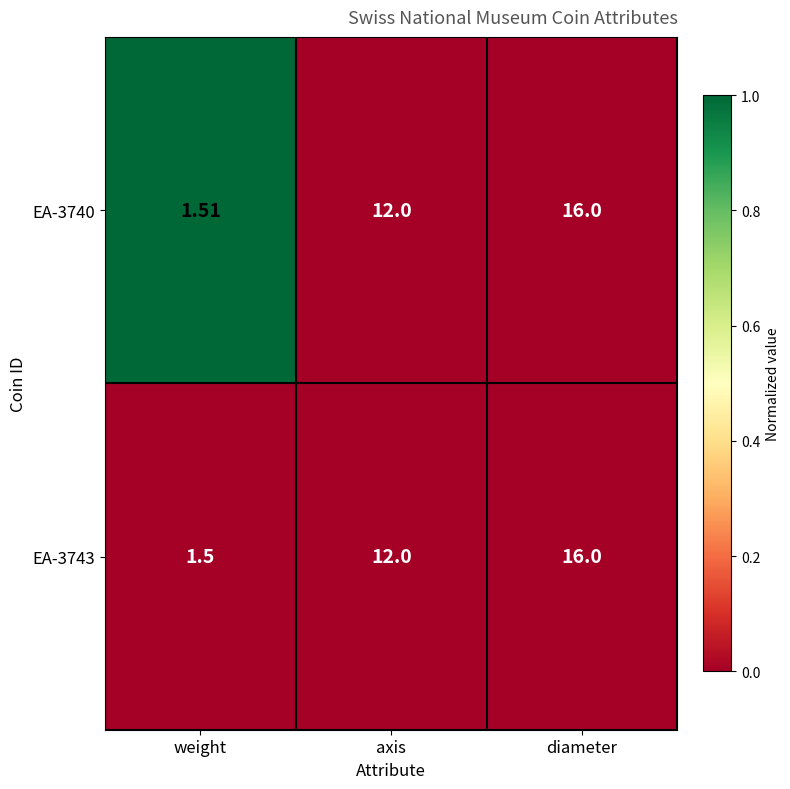

At which category is the sum across all series the highest?

diameter